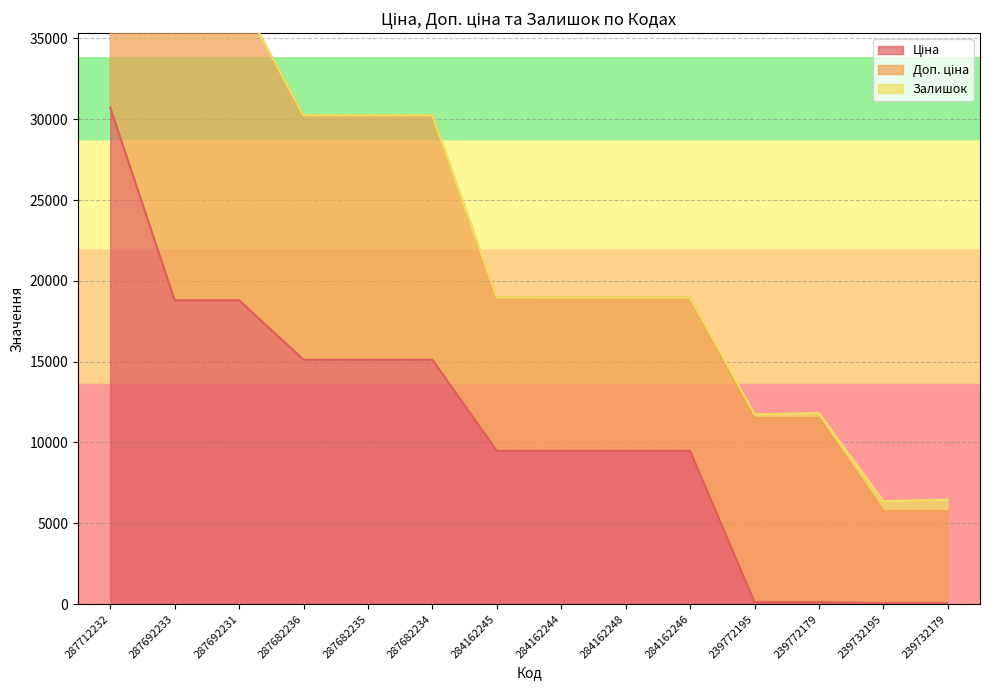

How many times do Ціна and Залишок cross each other?

1